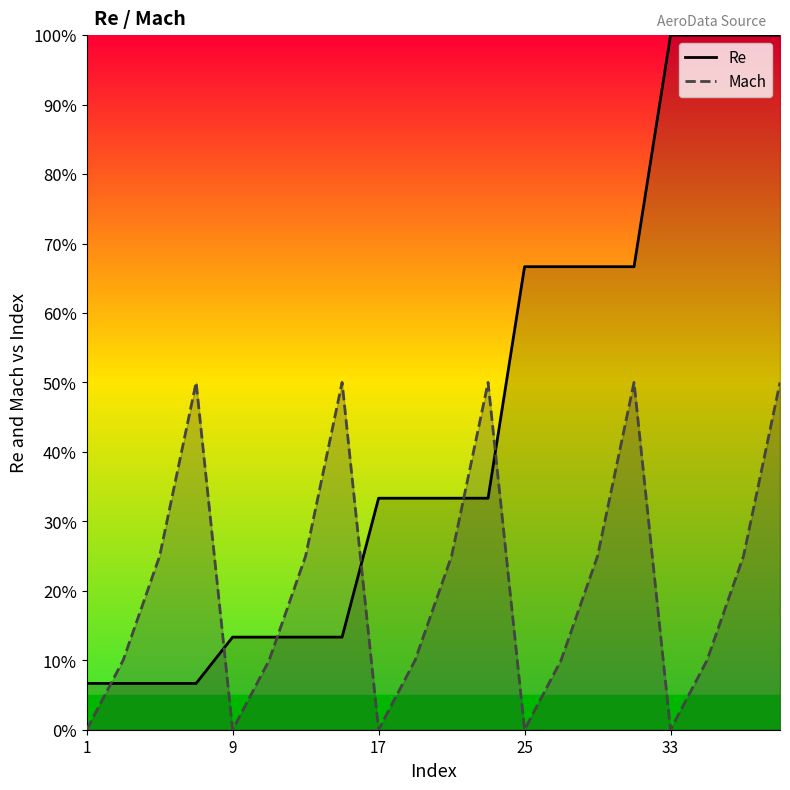

Is it true that Mach equals 0.0 at 33?

True